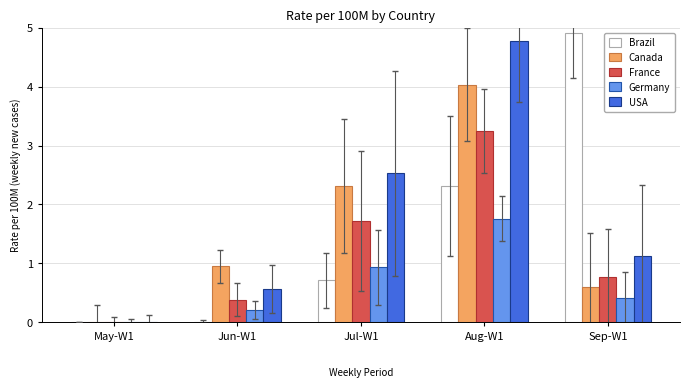

Is it true that France equals 1.7 at Jul-W1?

True